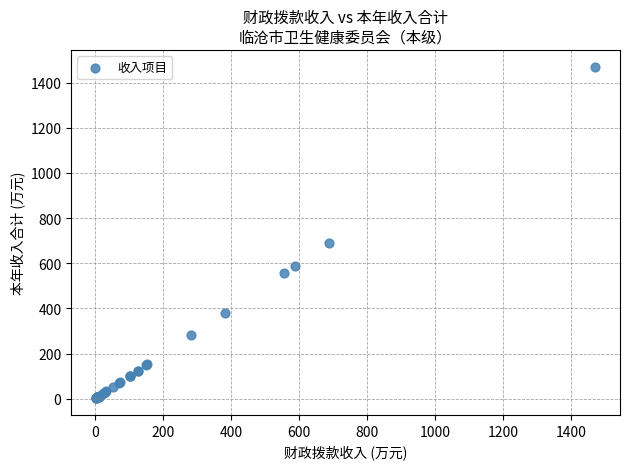

What Y value in the scatter plot is closest to 736?

688.1